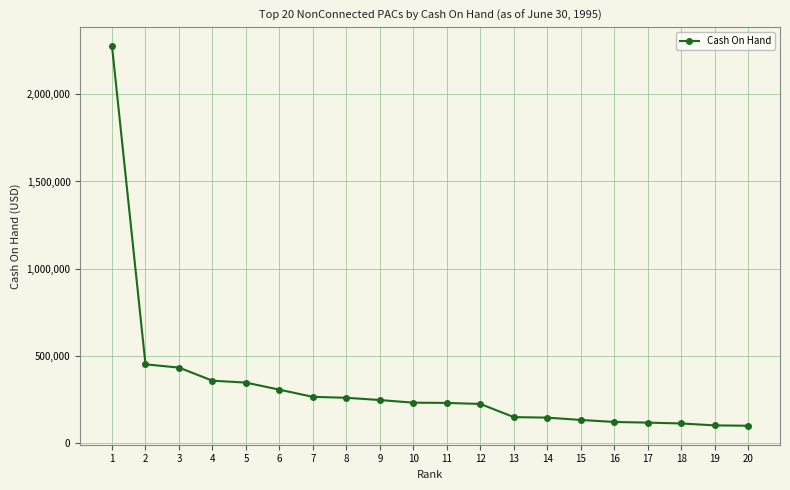

What is the sum of the values at 8 and 13?

408979